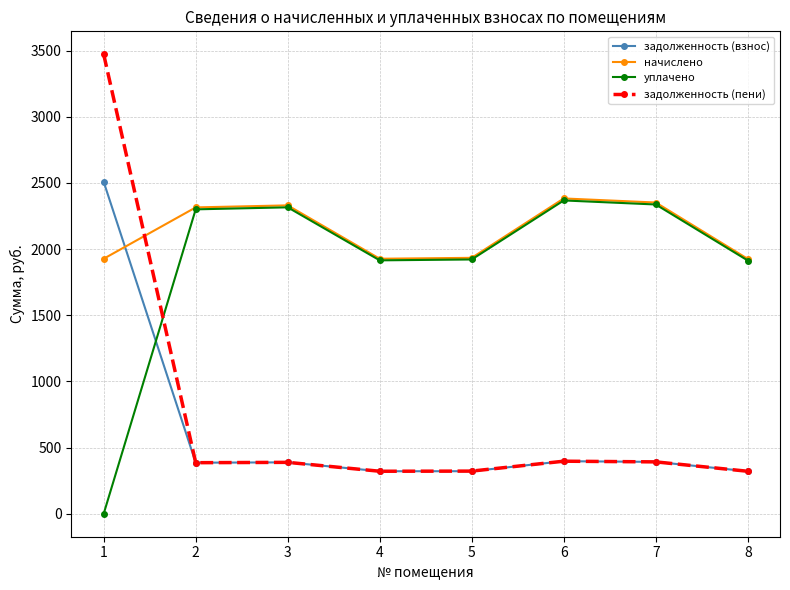

Does the chart have visible grid lines?

Yes